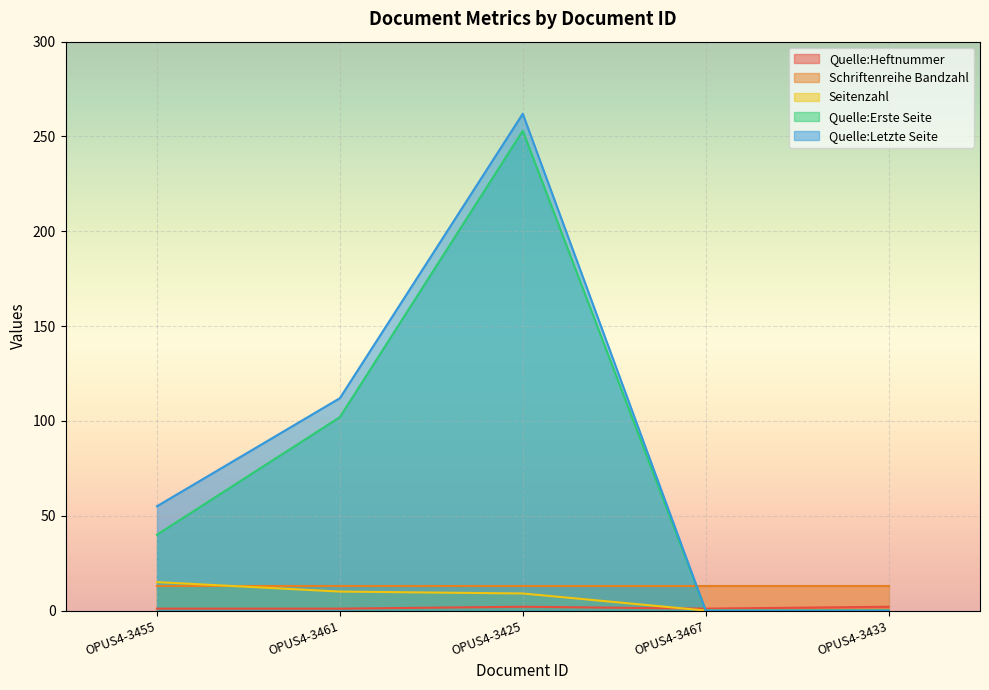

Between which two adjacent categories do Seitenzahl and Quelle:Heftnummer first intersect?

OPUS4-3425 and OPUS4-3467